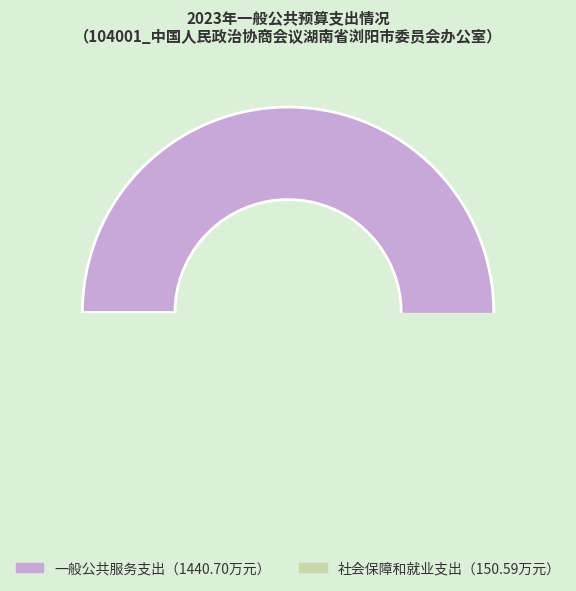

Is there a majority slice in this chart?

Yes